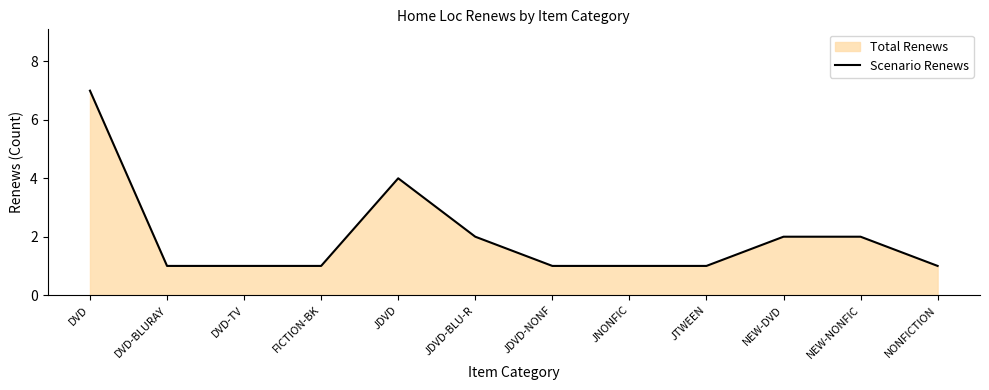

Between FICTION-BK and NEW-NONFIC, which is larger?

NEW-NONFIC